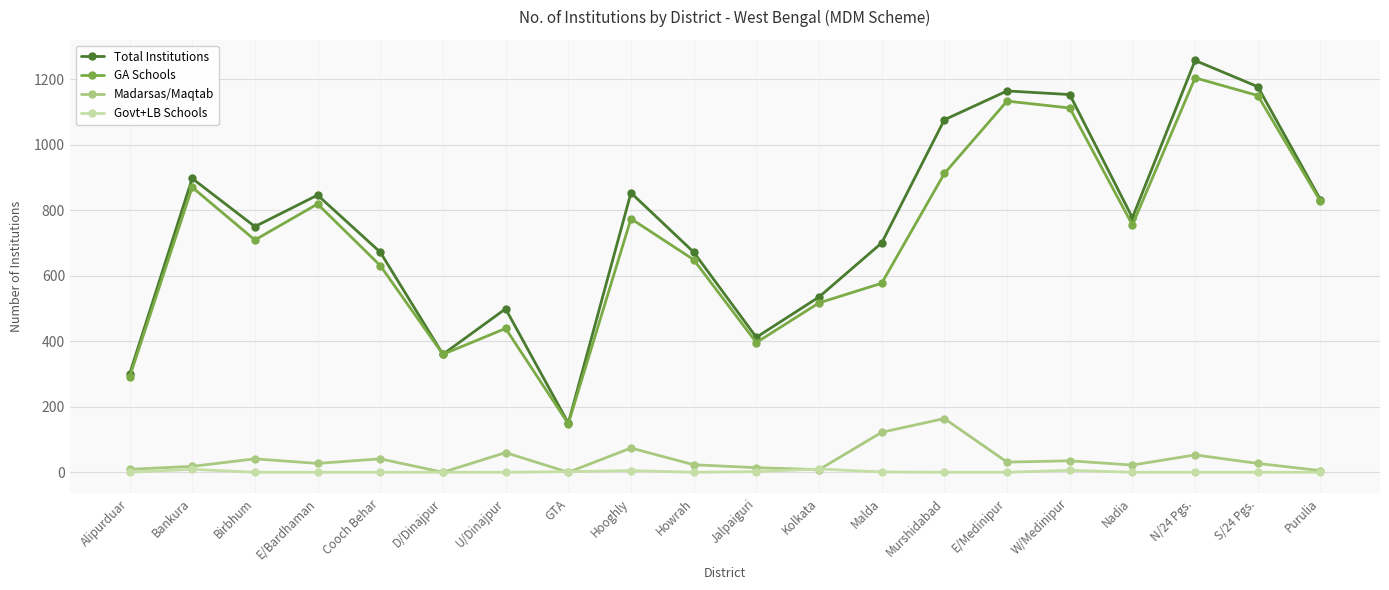

Which series has the widest spread of values?

Total Institutions